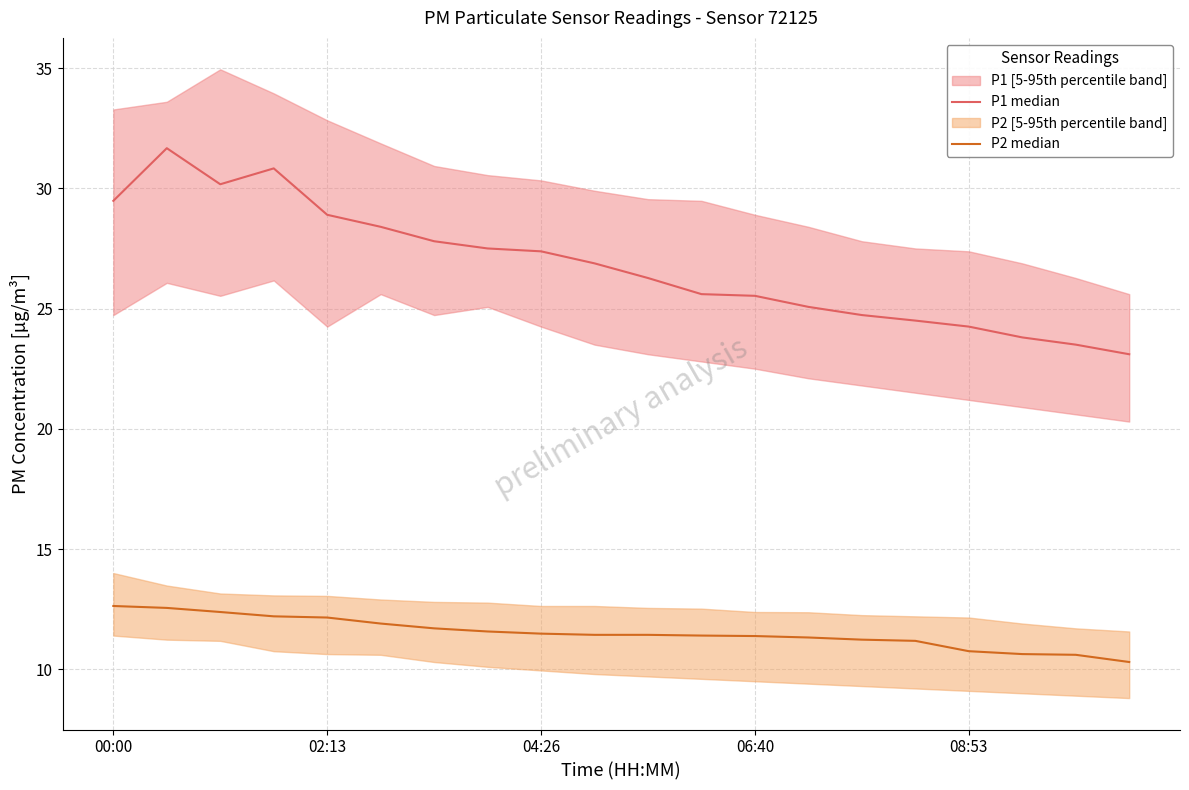

How many interior local peaks does the P1 median series have?

2